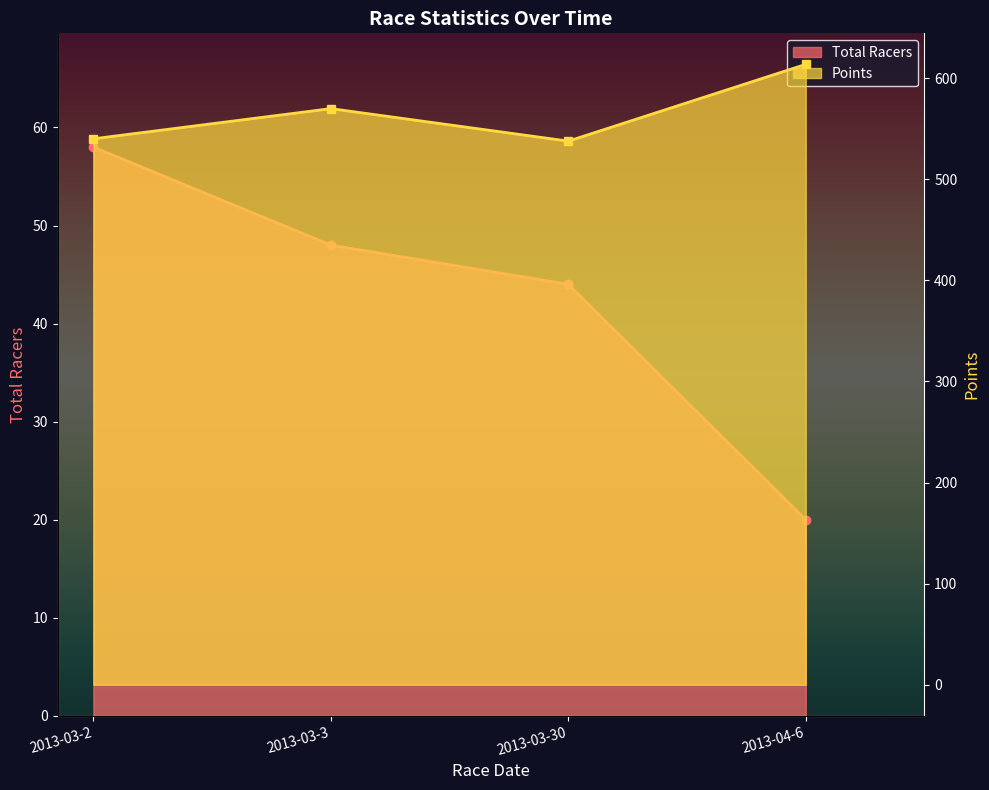

True or false: Total Racers has more than 0 interior local peaks.

False